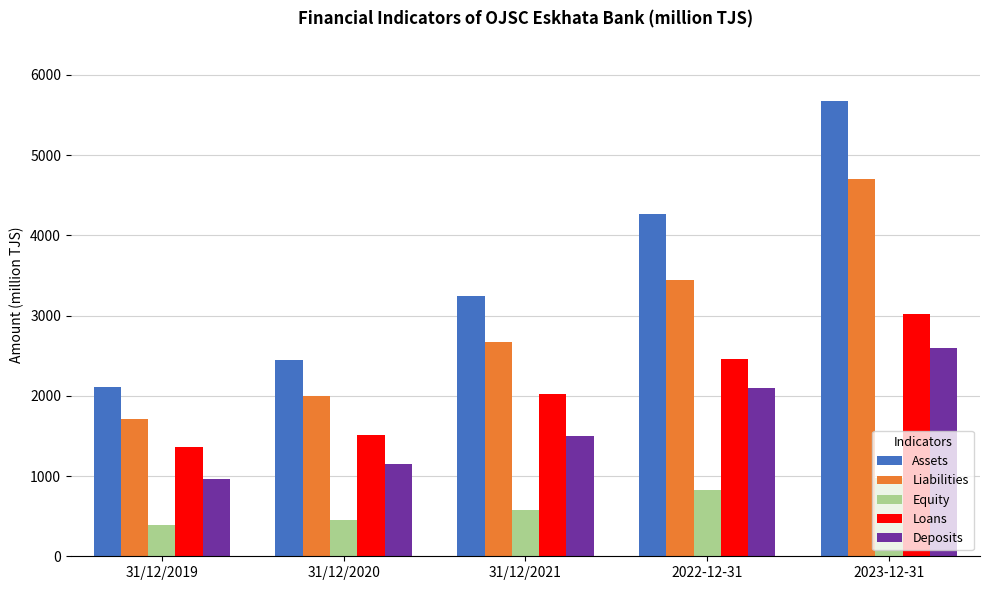

Are the bars horizontal?

No